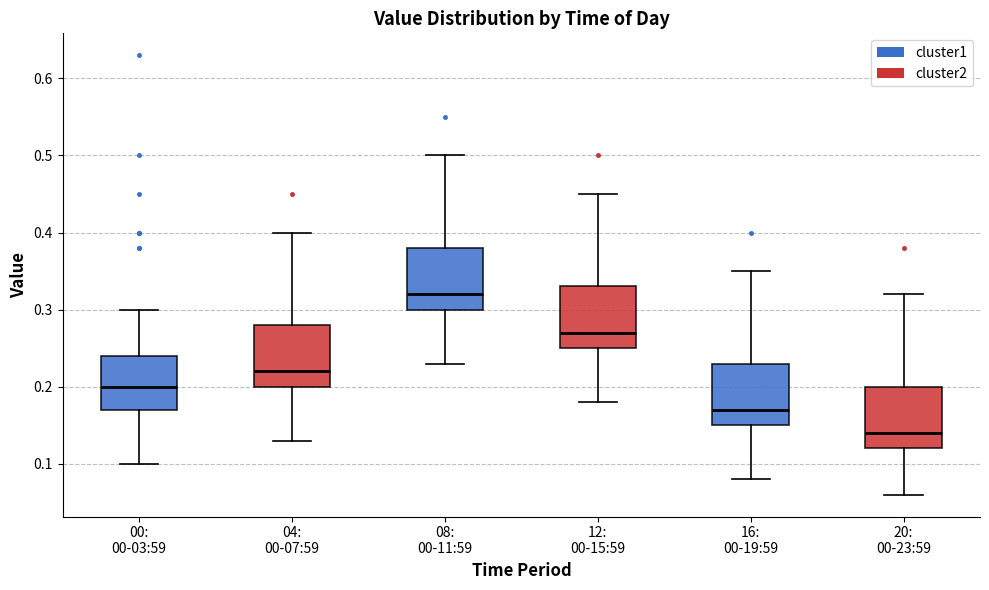

Reading left to right, transcribe this box plot: for each box, give where its median line is, the range the box spans, and where its two whiskers end, as read against the y-axis. The values are not printed on the chart, so give them approximately, as read against the axis.

00: 00-03:59: median 0.20, box 0.17 to 0.24, whiskers 0.10 to 0.30
04: 00-07:59: median 0.22, box 0.20 to 0.28, whiskers 0.13 to 0.40
08: 00-11:59: median 0.32, box 0.30 to 0.38, whiskers 0.23 to 0.50
12: 00-15:59: median 0.27, box 0.25 to 0.33, whiskers 0.18 to 0.45
16: 00-19:59: median 0.17, box 0.15 to 0.23, whiskers 0.08 to 0.35
20: 00-23:59: median 0.14, box 0.12 to 0.20, whiskers 0.06 to 0.32